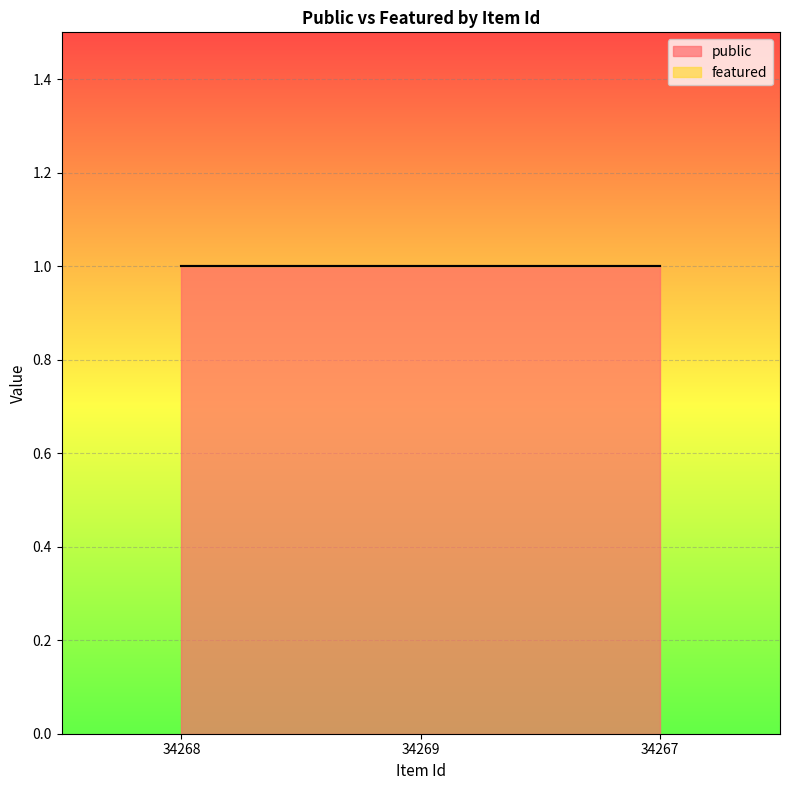

What is the maximum value for public?

1